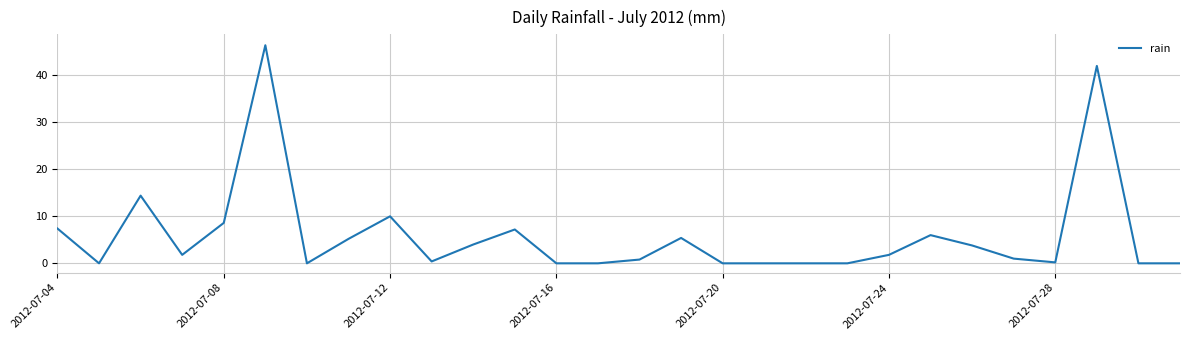

What is the maximum value shown in the chart?

46.4